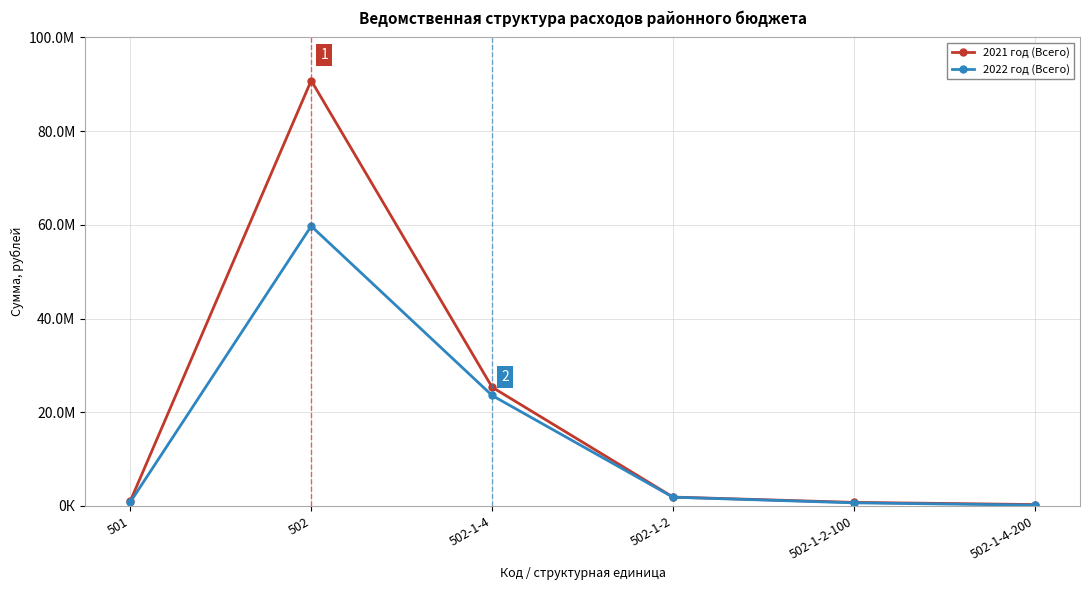

What is the label of the 4th point from the left?

502-1-2